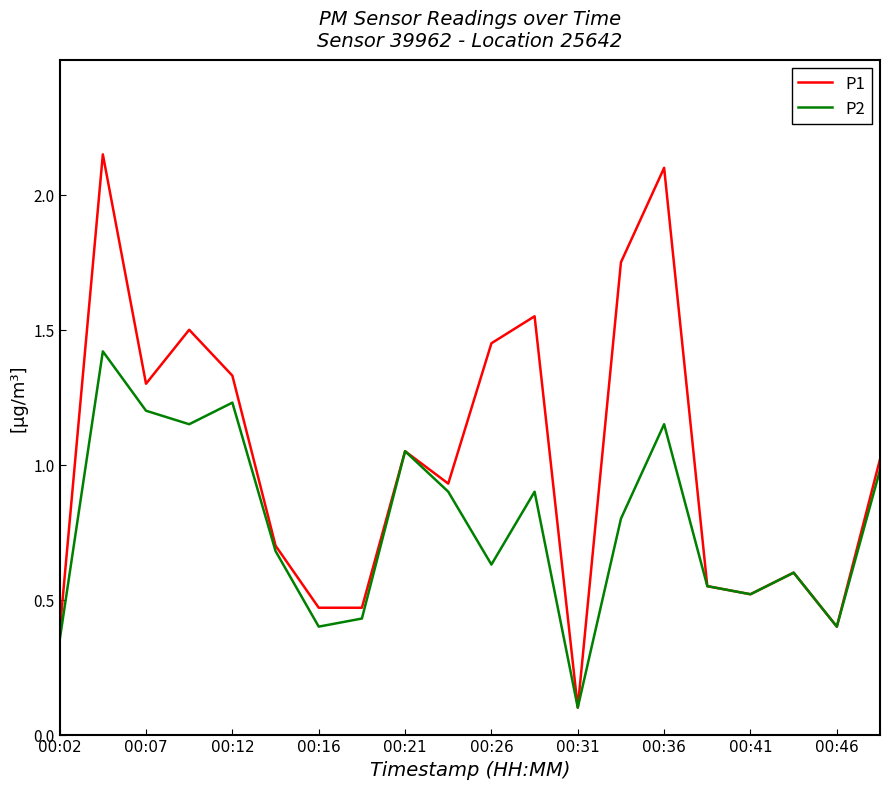

Which series has the largest range (max minus min)?

P1